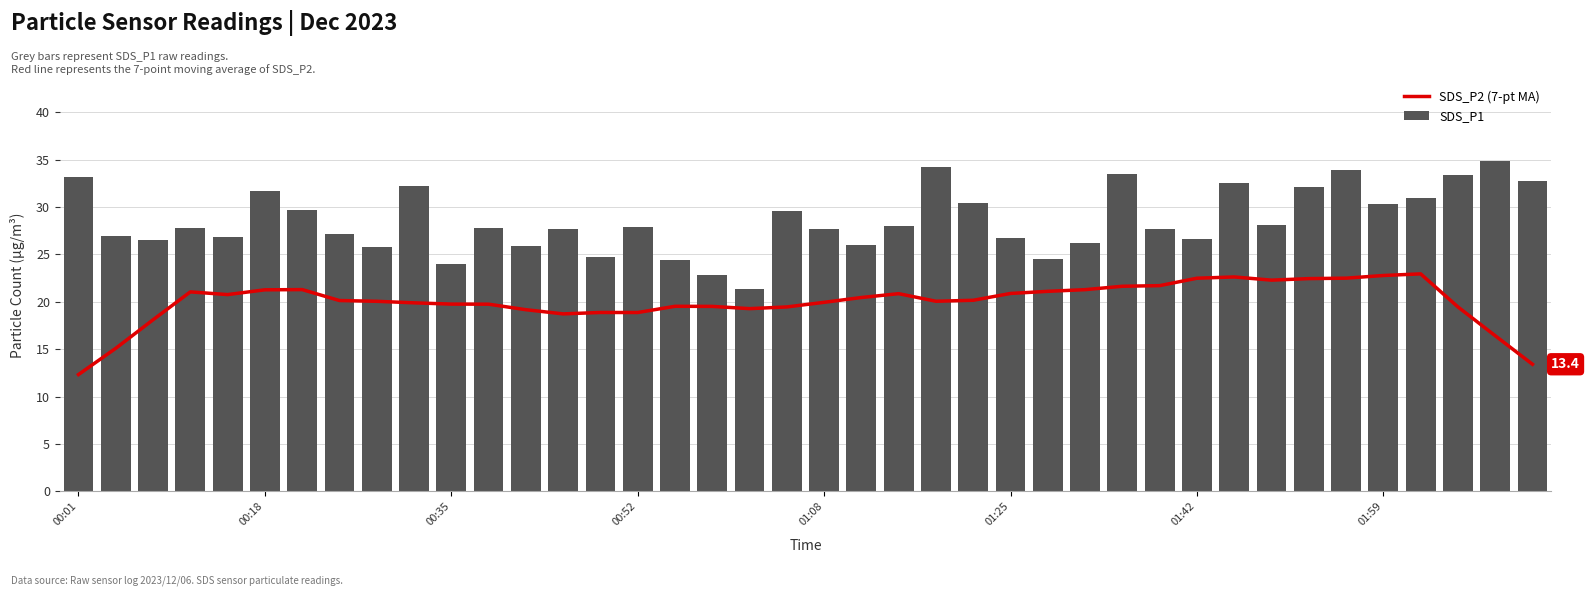

What is the average value of the SDS_P1 series?

28.6